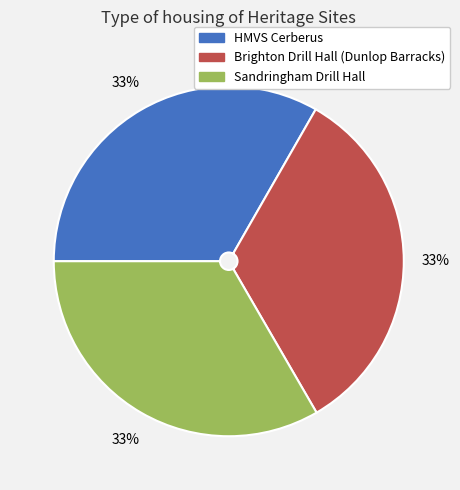

How many segments does this pie chart have?

3